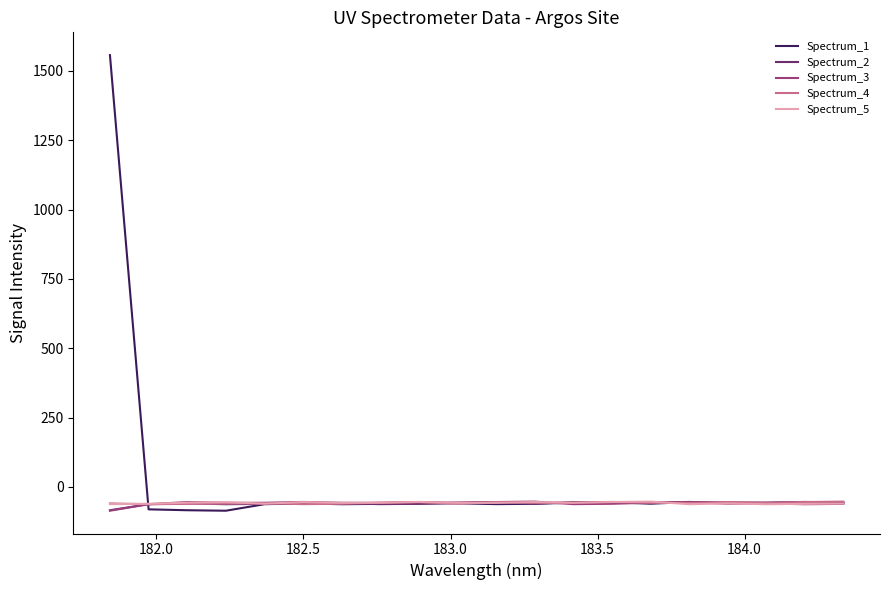

What is the greatest value displayed?

1556.7